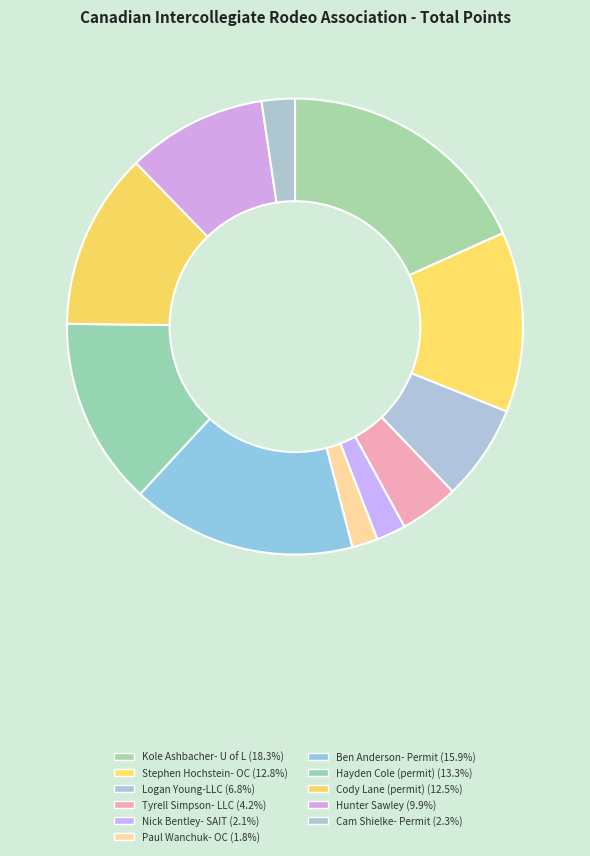

True or false: Stephen Hochstein- OC accounts for 13% of the total.

True